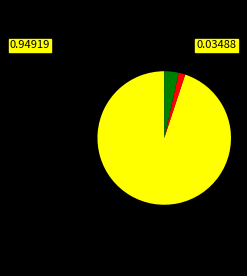

Does any single category account for the majority?

Yes